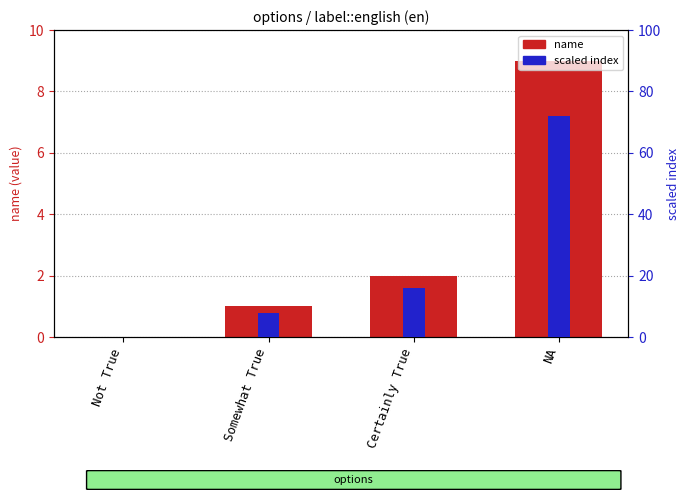

What is the difference between the second highest and second lowest values in the name (value) series?

1